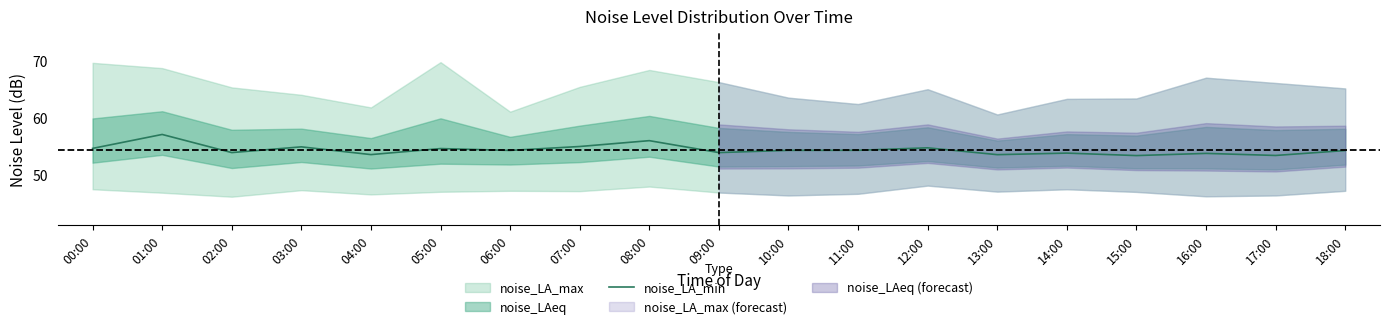

Rank the categories by value from highest to lowest.

01:00, 08:00, 07:00, 03:00, 12:00, 00:00, 05:00, 11:00, 10:00, 06:00, 18:00, 02:00, 09:00, 14:00, 16:00, 04:00, 13:00, 17:00, 15:00